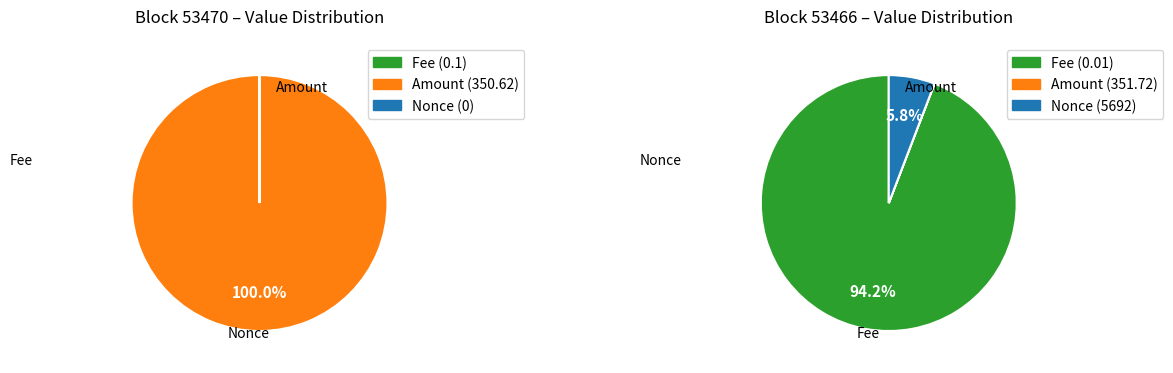

Does Amount represent more than half of the total?

Yes